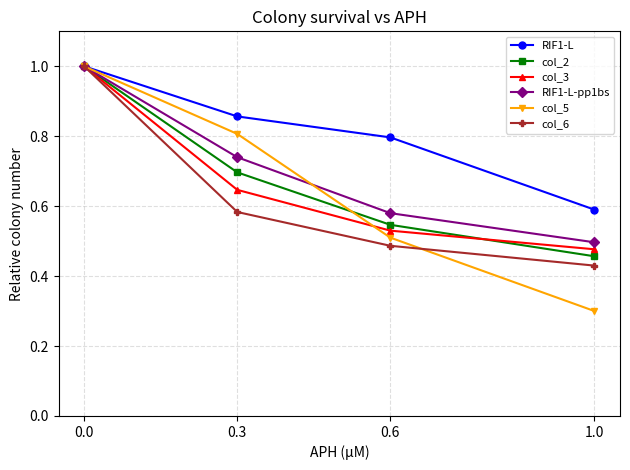

What is the minimum value shown in the chart?

0.3